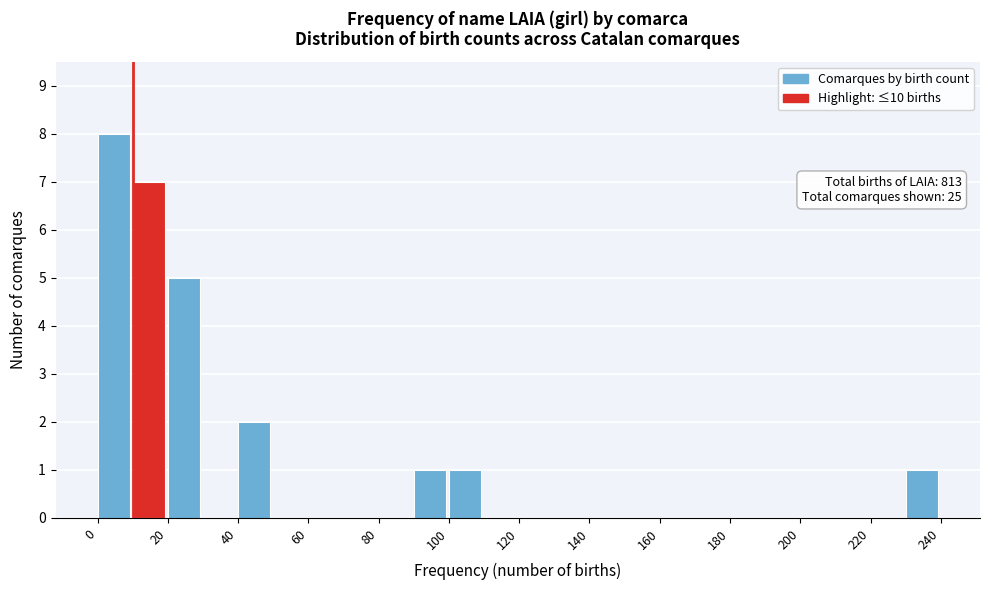

Which range on the x-axis has the tallest bar?

0 to 10